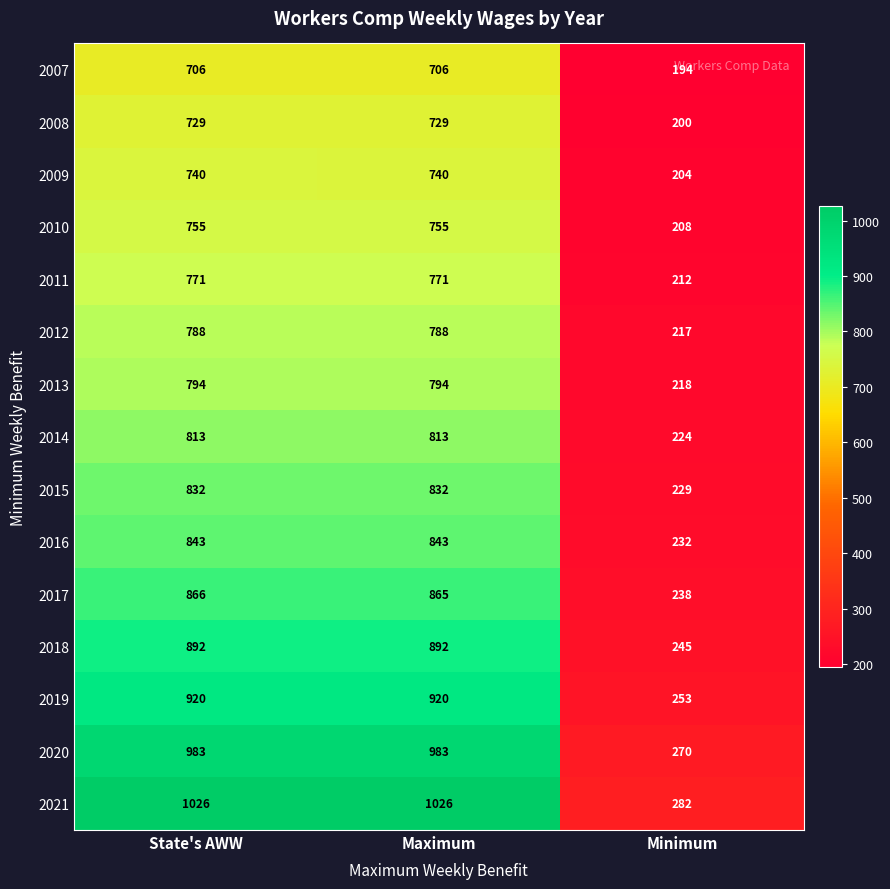

At which category is the sum across all series the highest?

State's AWW